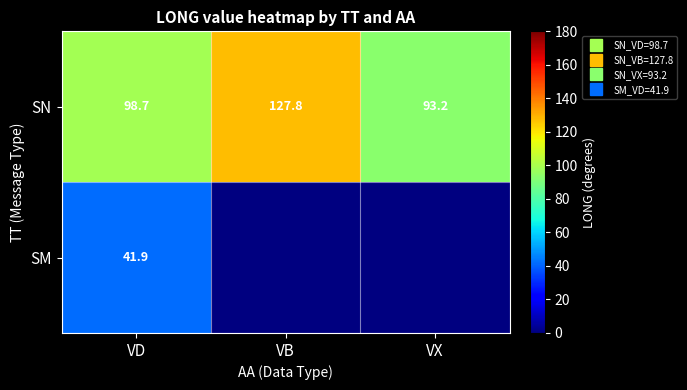

At which label does SN first exceed 98?

VD